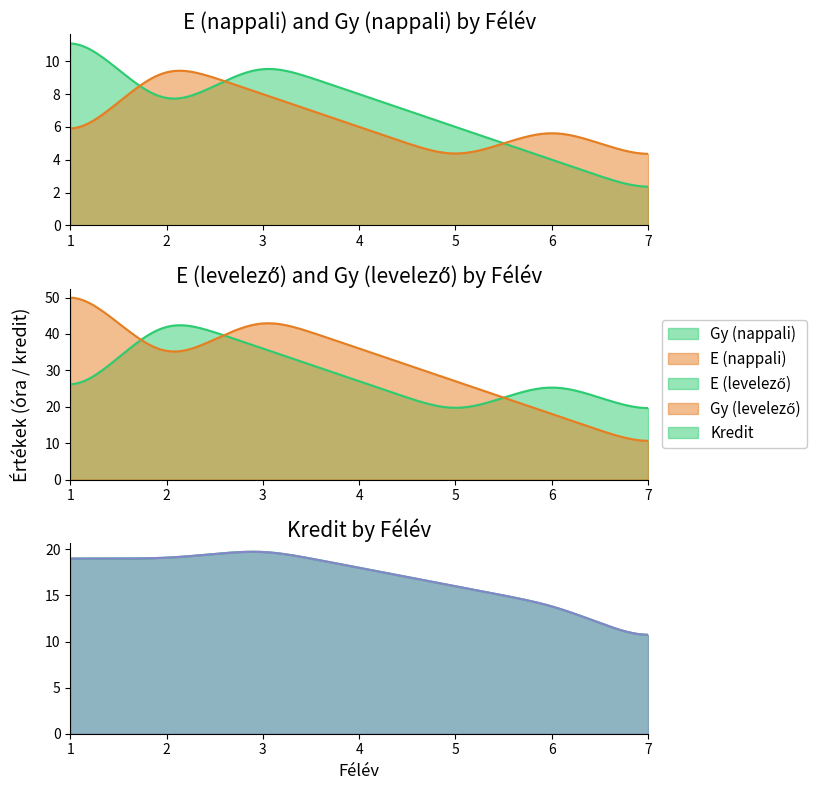

True or false: Gy (levelező) has more than 1 interior local peaks.

False